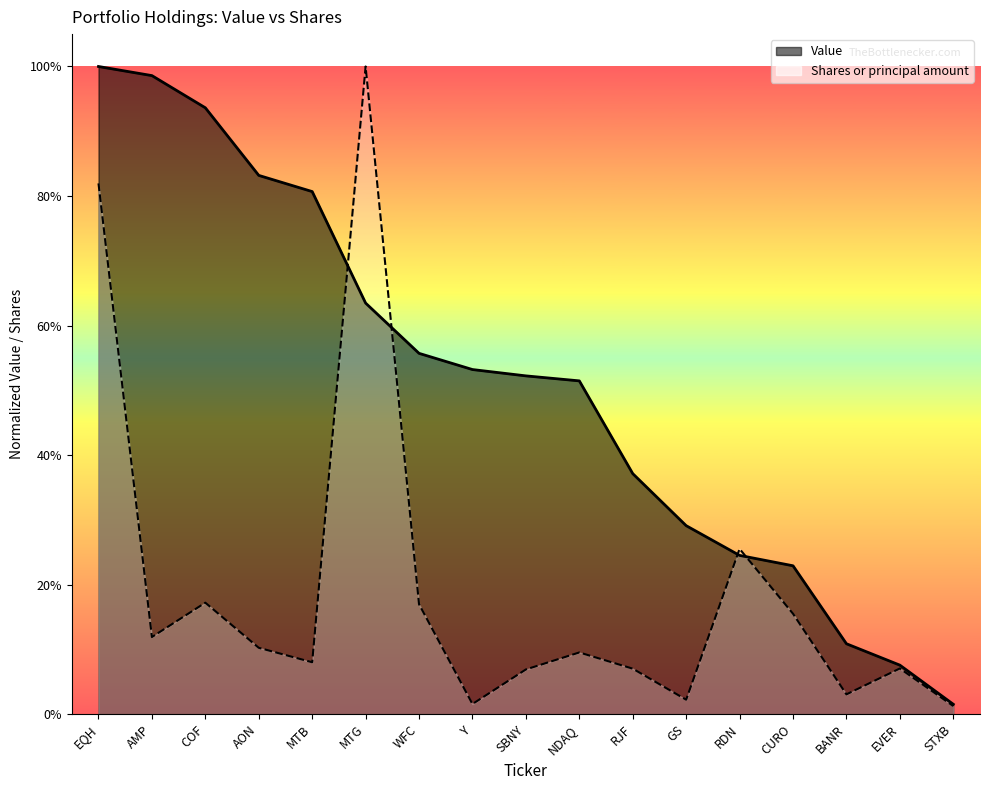

What is the total value across all series at EQH?

1.8